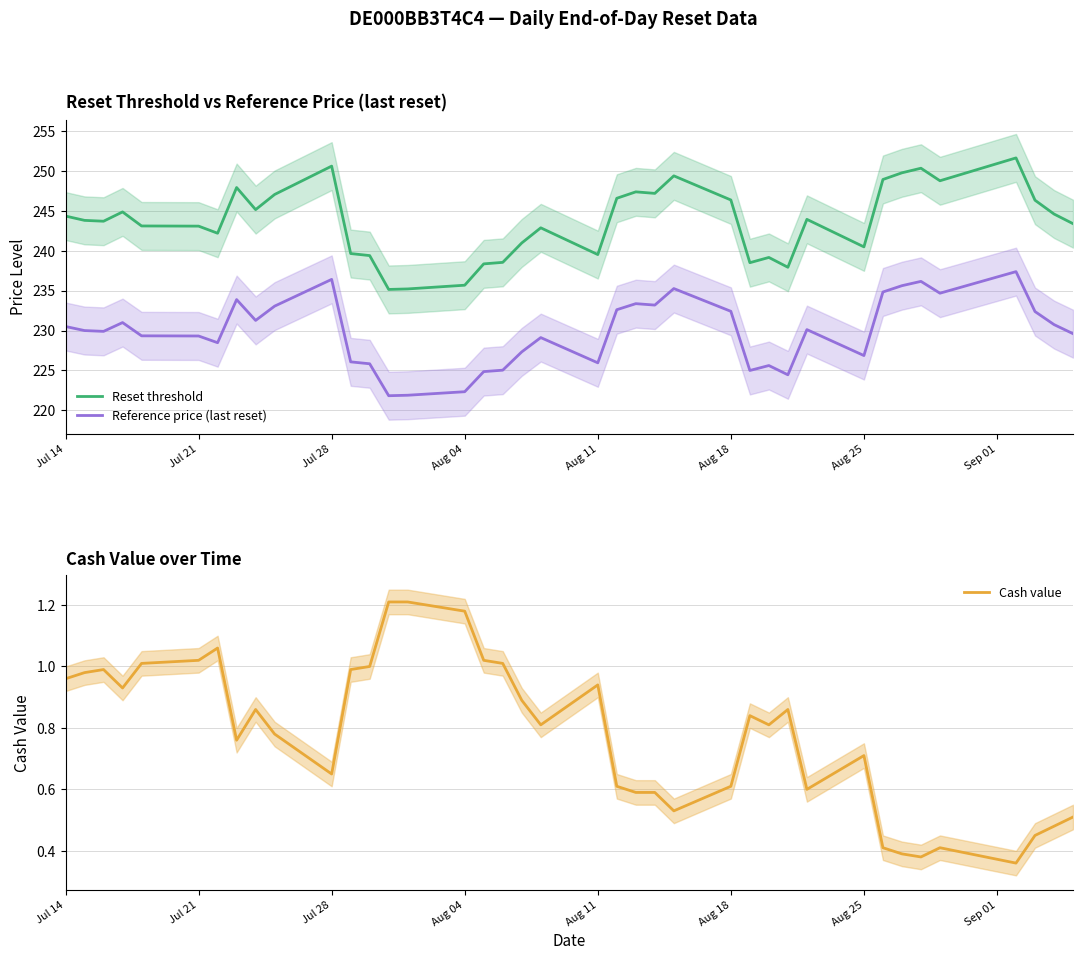

What is the sum of all Reset threshold values?

9501.6